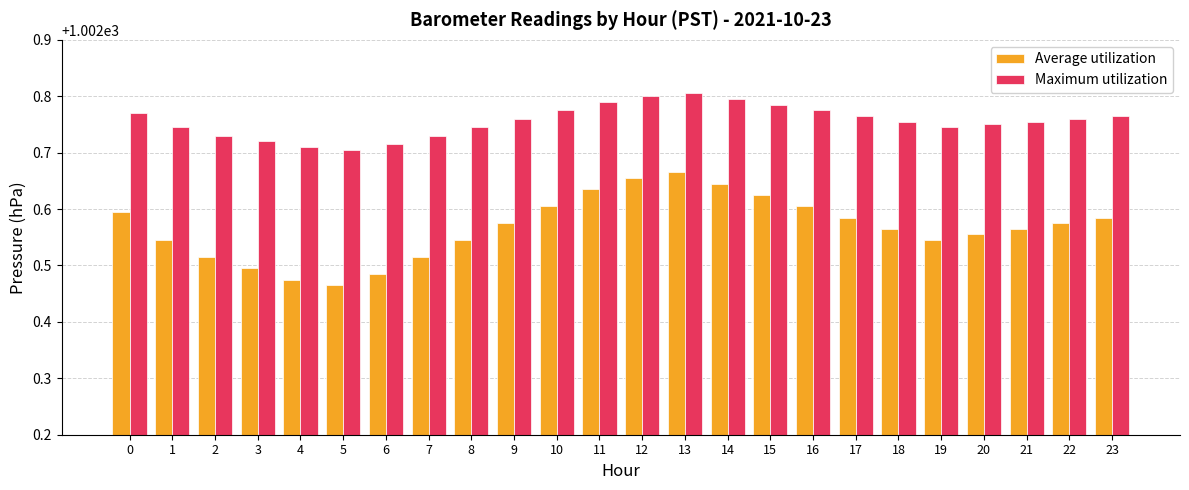

At 11, list the series in order from smallest to largest.

Average utilization, Maximum utilization